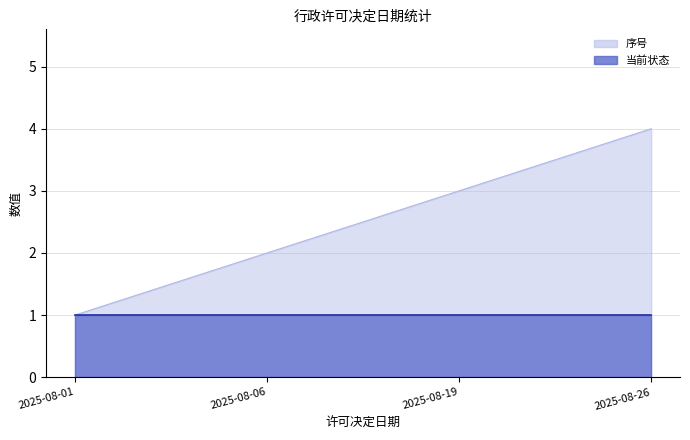

What is the value of the 3rd point from the left?

3